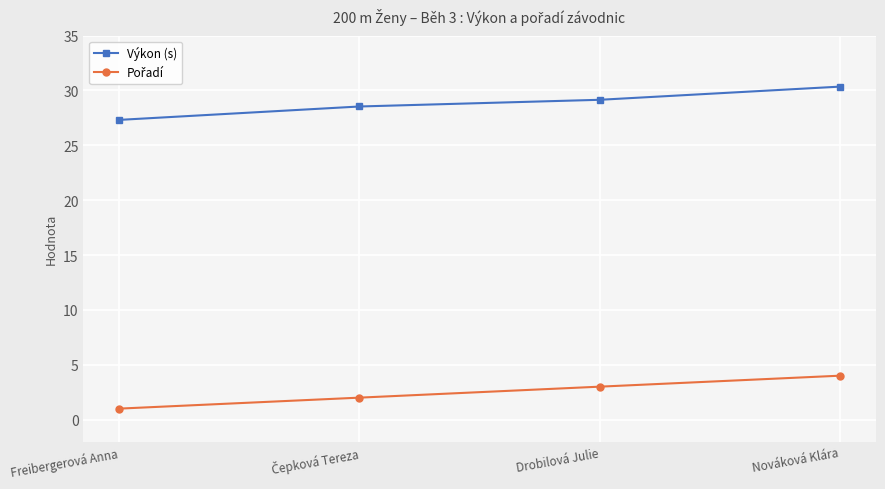

True or false: Výkon (s) has more than 1 points higher than both neighbors.

False